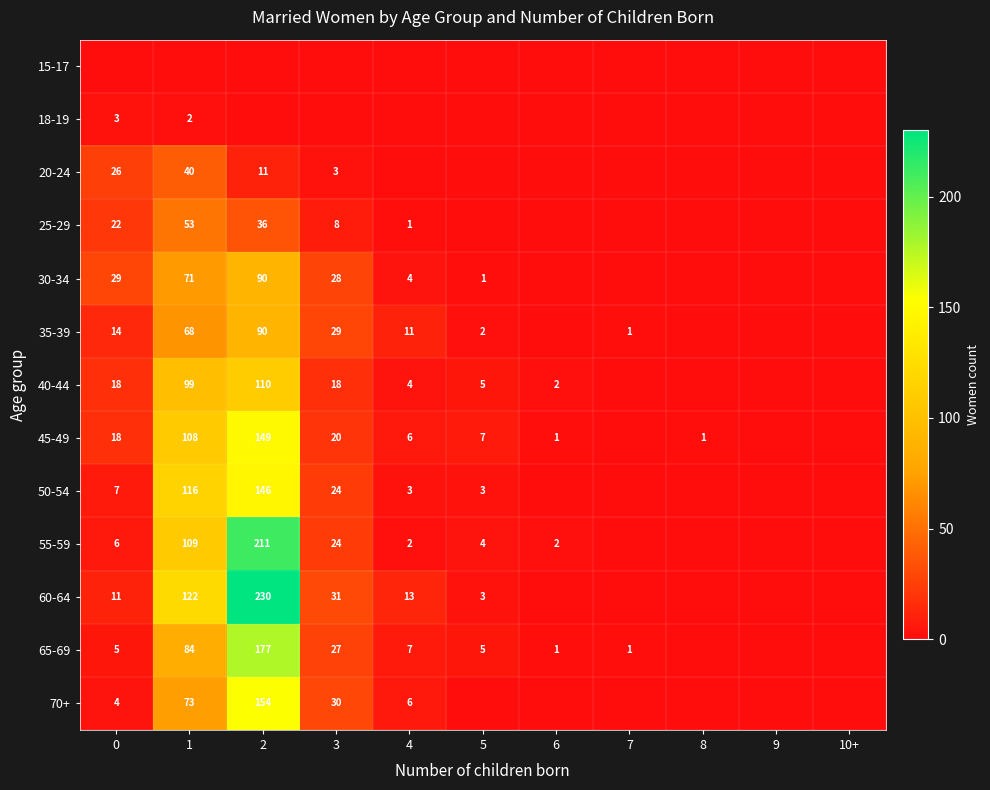

What is the spread (max minus min) of values at 7?

1